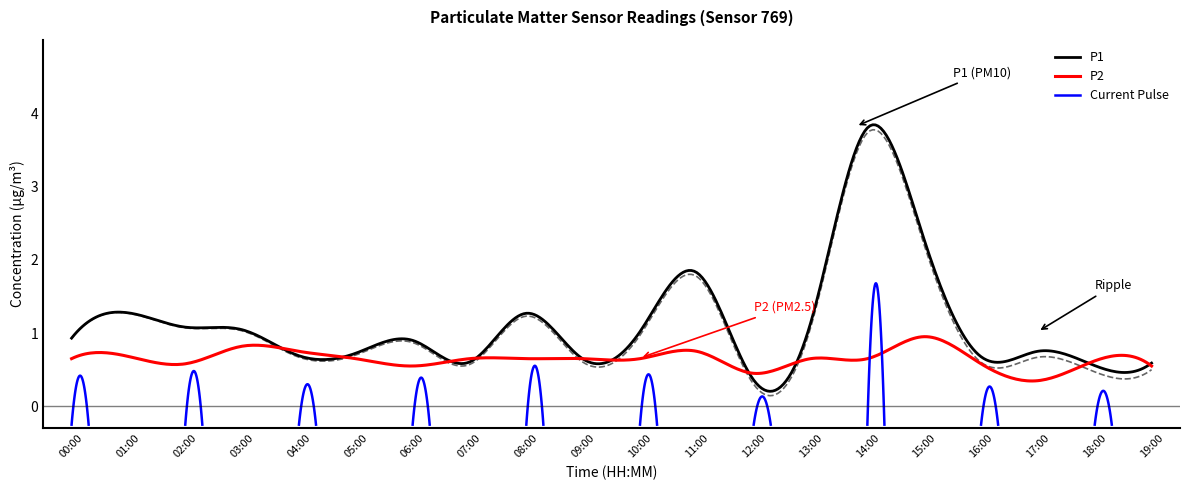

The value of P2 at 14:00 is 1.1. True or false?

False